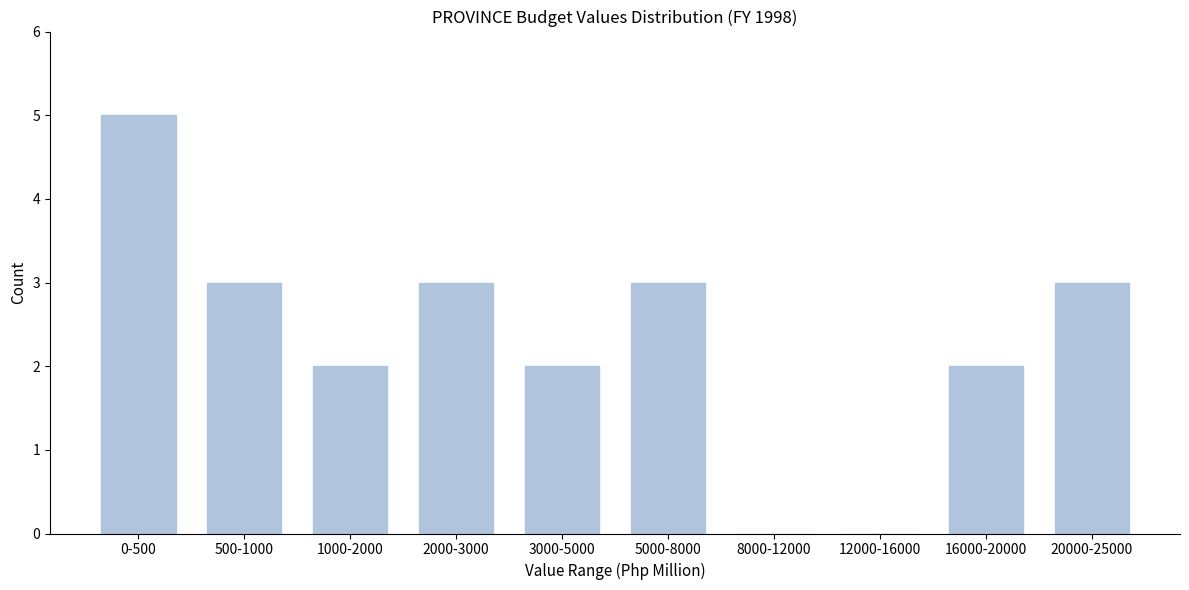

Reading right to left, extract all data points from this chart.

20000-25000=3	16000-20000=2	12000-16000=0	8000-12000=0	5000-8000=3	3000-5000=2	2000-3000=3	1000-2000=2	500-1000=3	0-500=5